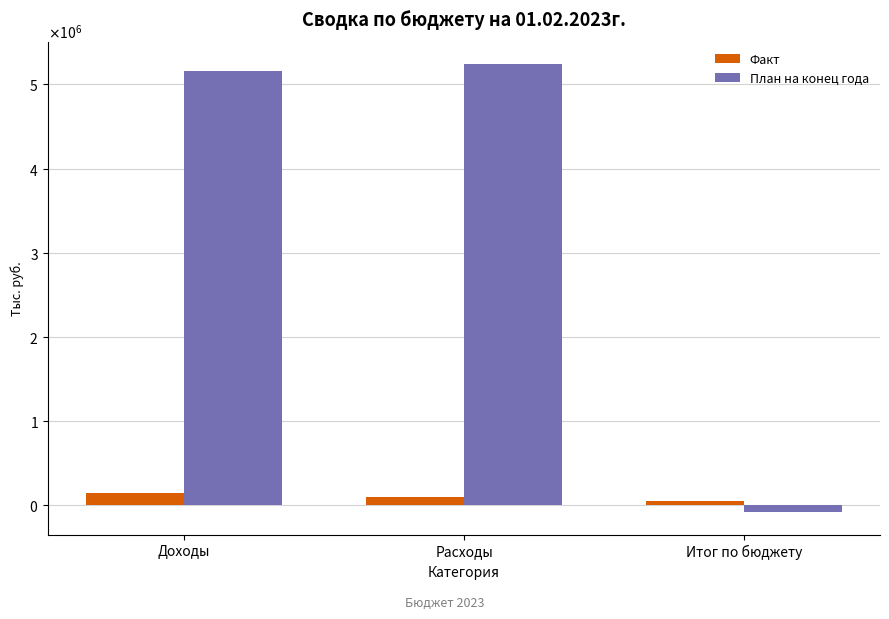

Does the chart contain stacked bars?

No